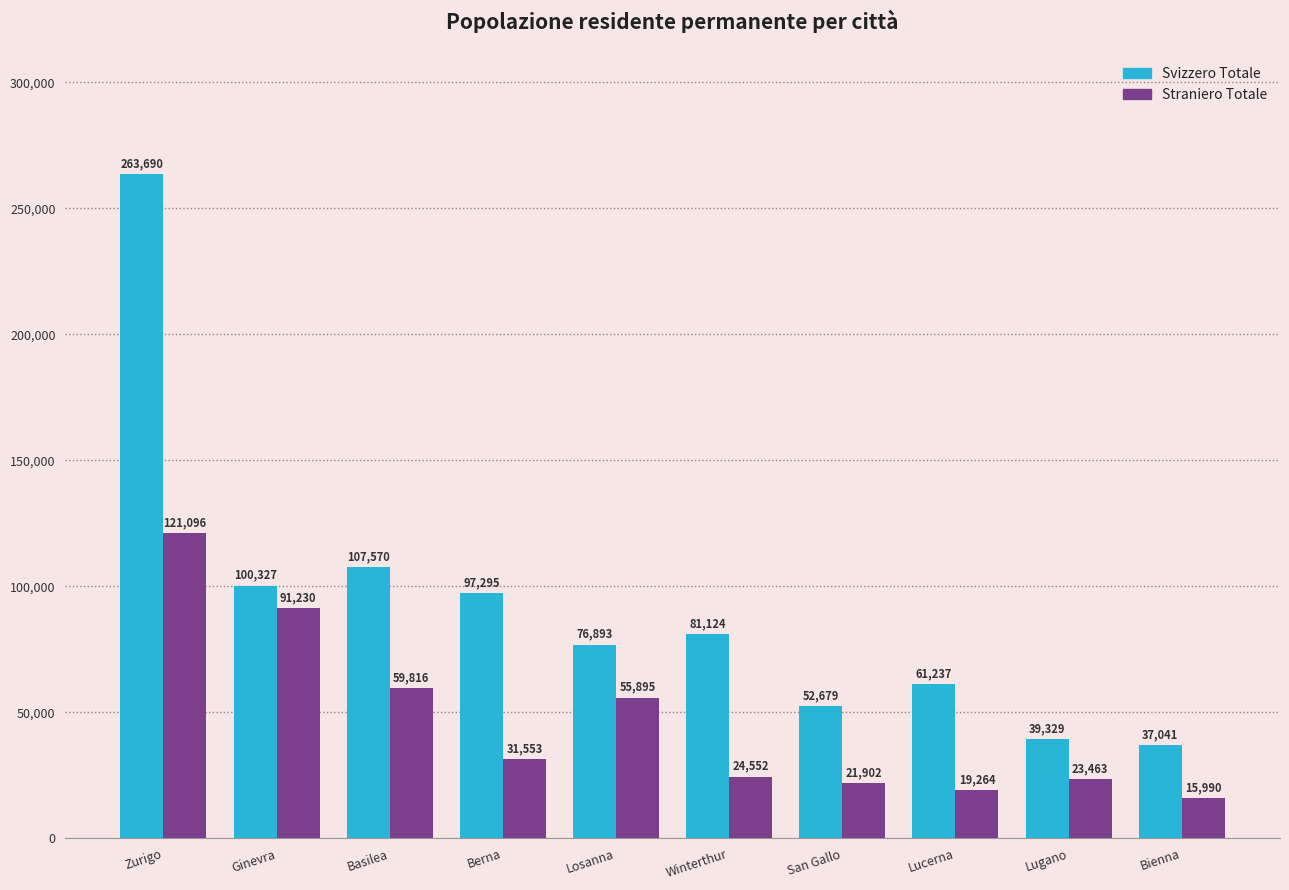

At which category is the sum across all series the highest?

Zurigo